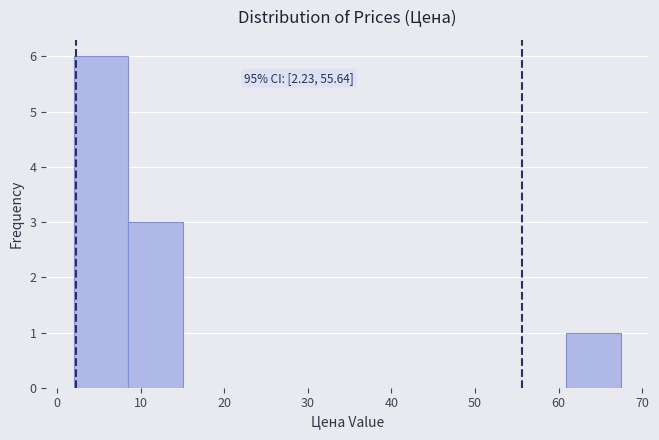

Over which range of the x-axis is the bar tallest?

2 to 9